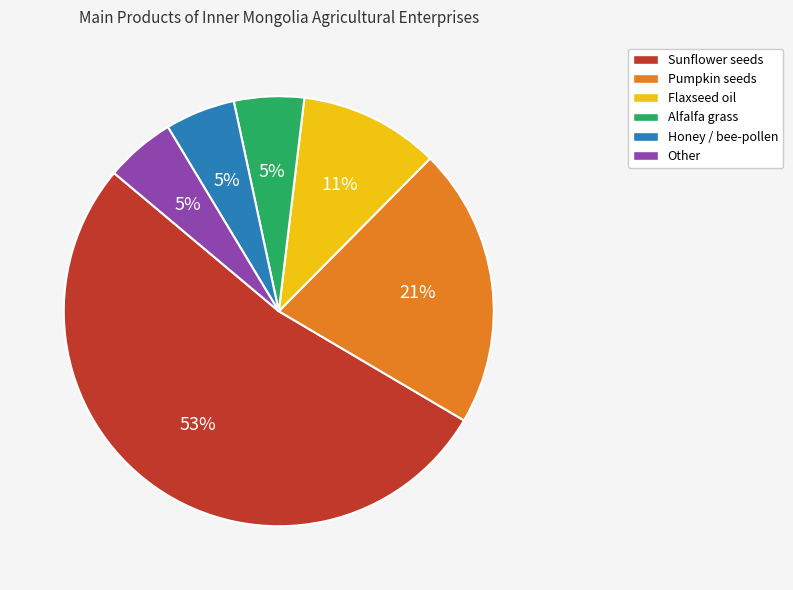

The Sunflower seeds slice represents 38% of the pie. True or false?

False